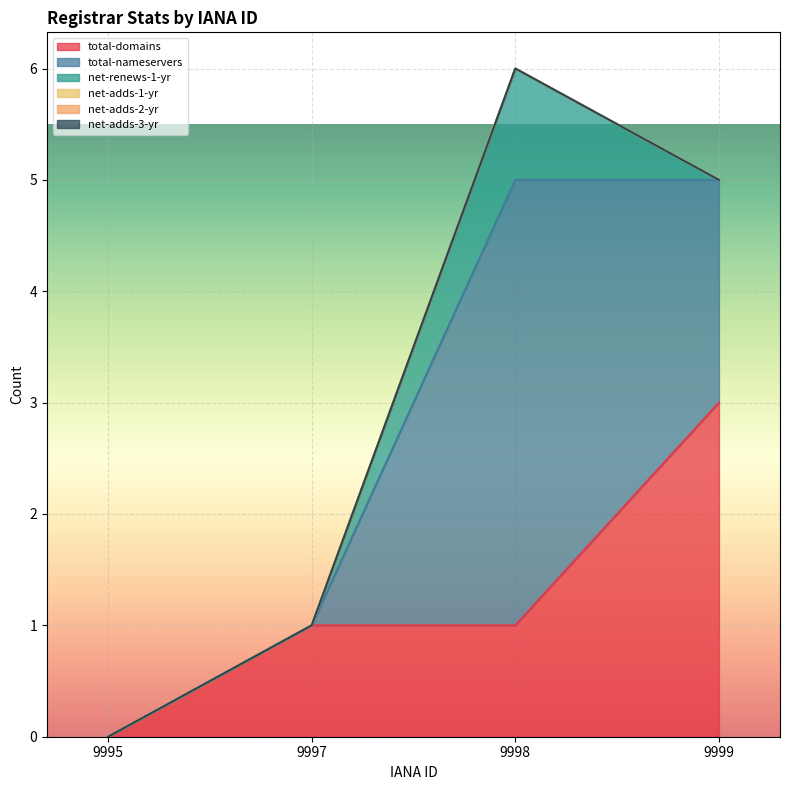

How many categories are shown in the chart?

4